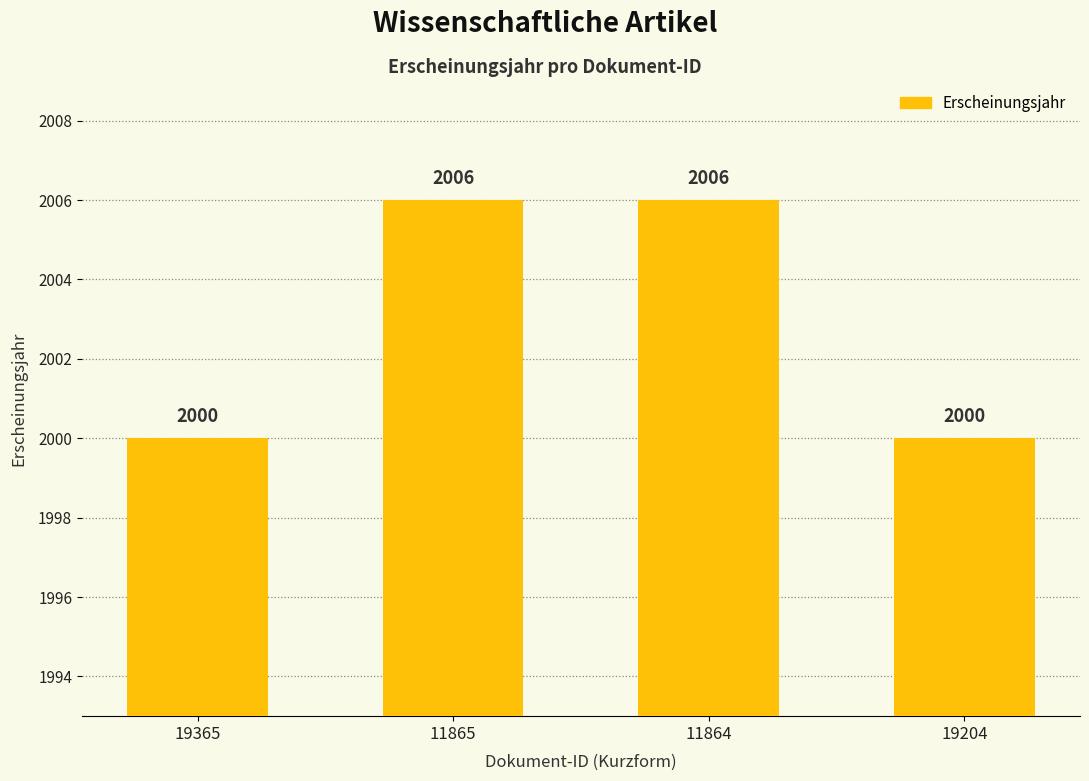

How many series are shown in this chart?

1